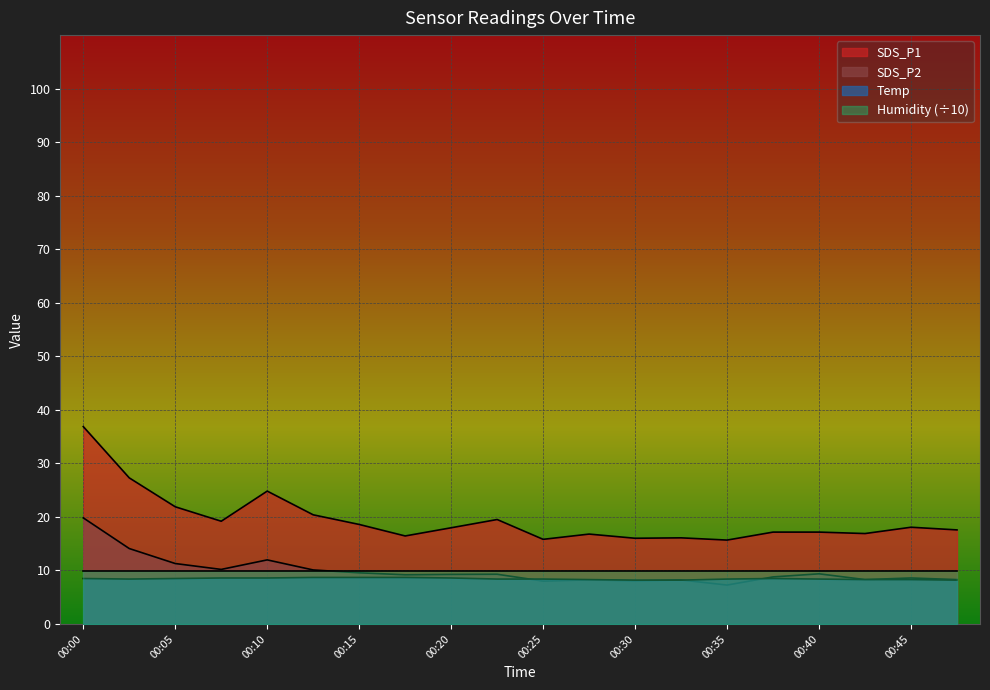

The value of Temp at 00:30 is 14.2. True or false?

False